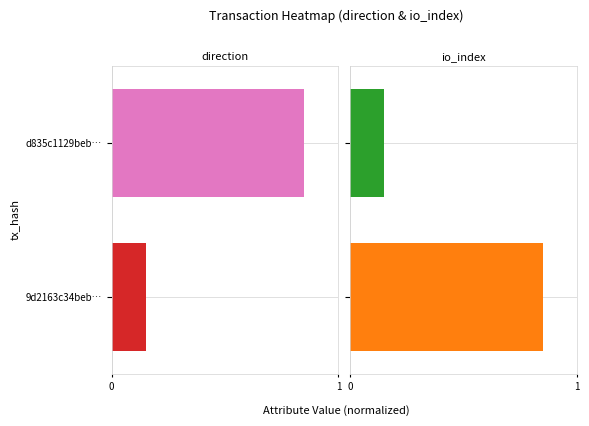

How many data points does each series have?

2